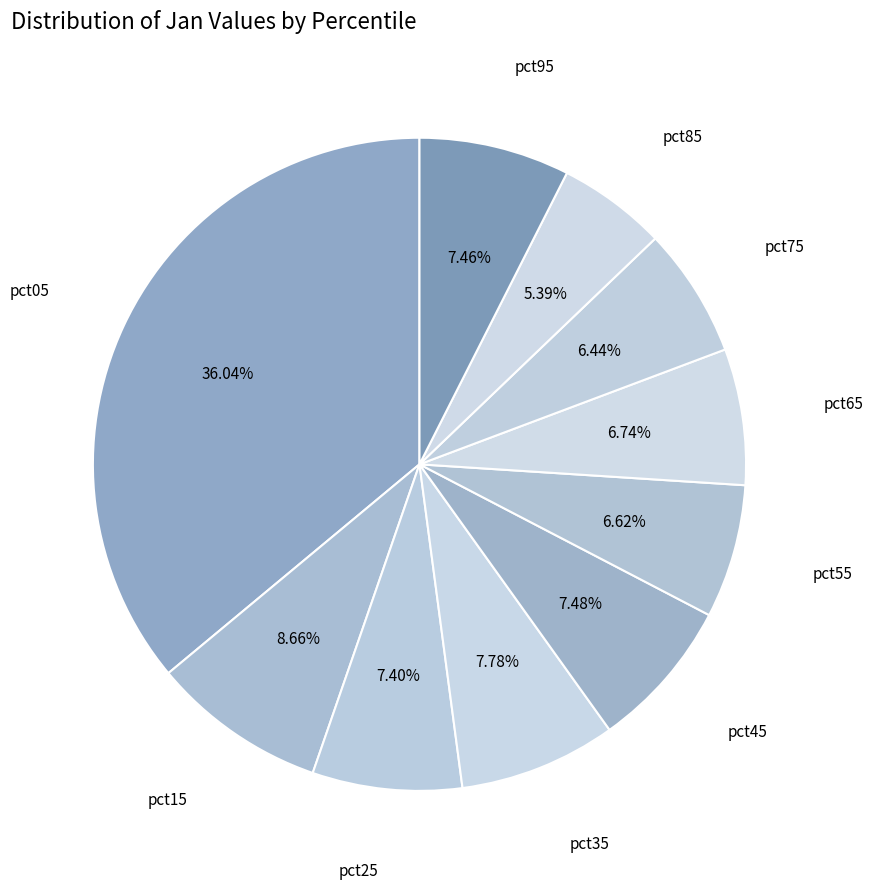

How many segments does this pie chart have?

10